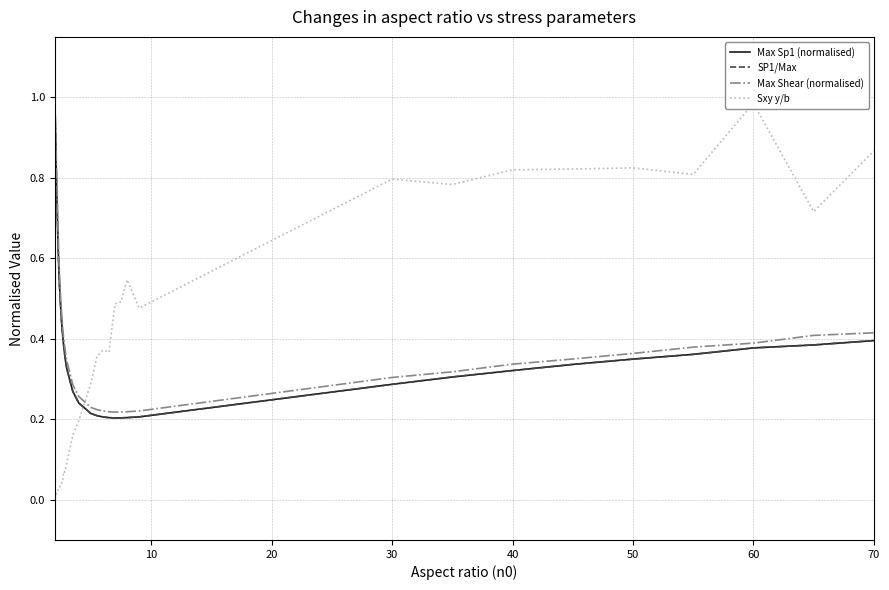

Rank the series by their maximum value, from highest to lowest.

Max Sp1 (normalised), SP1/Max, Max Shear (normalised), Sxy y/b